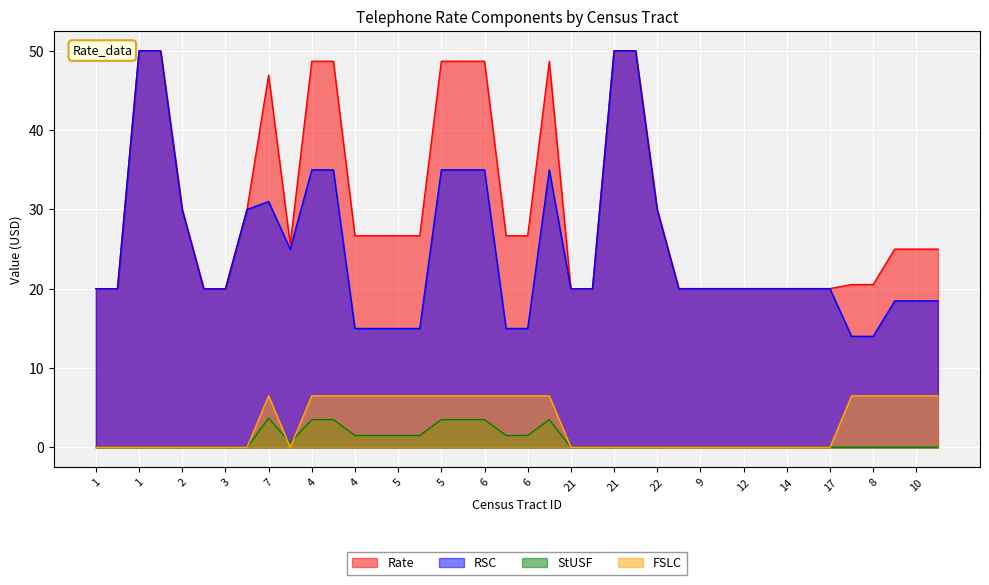

True or false: RSC and StUSF intersect in this chart.

False